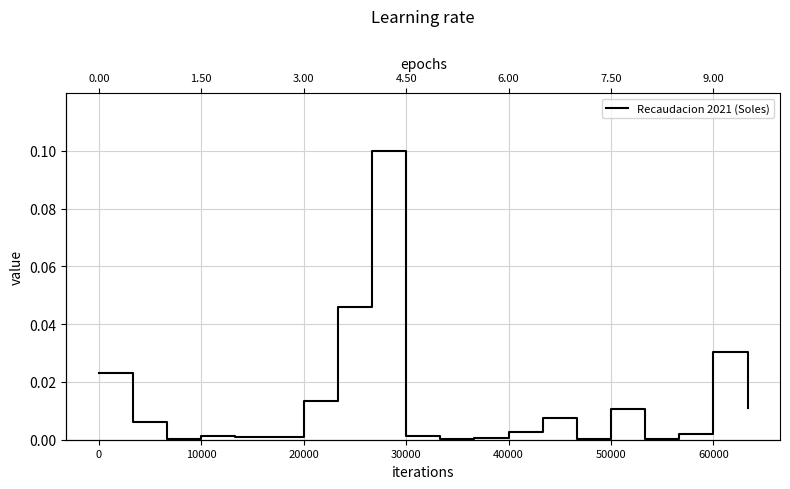

How many categories are shown in the chart?

20